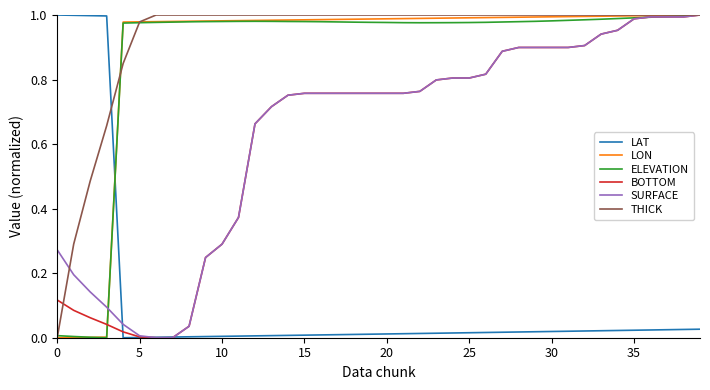

How many intersections are there between LAT and THICK?

1